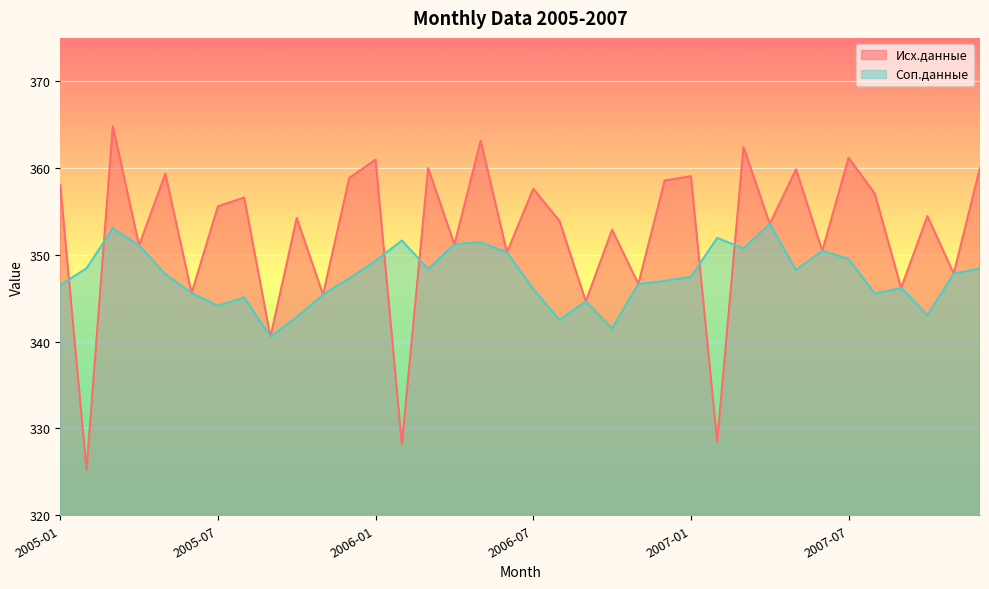

The value of Соп.данные at 2007-08 is 187.3. True or false?

False